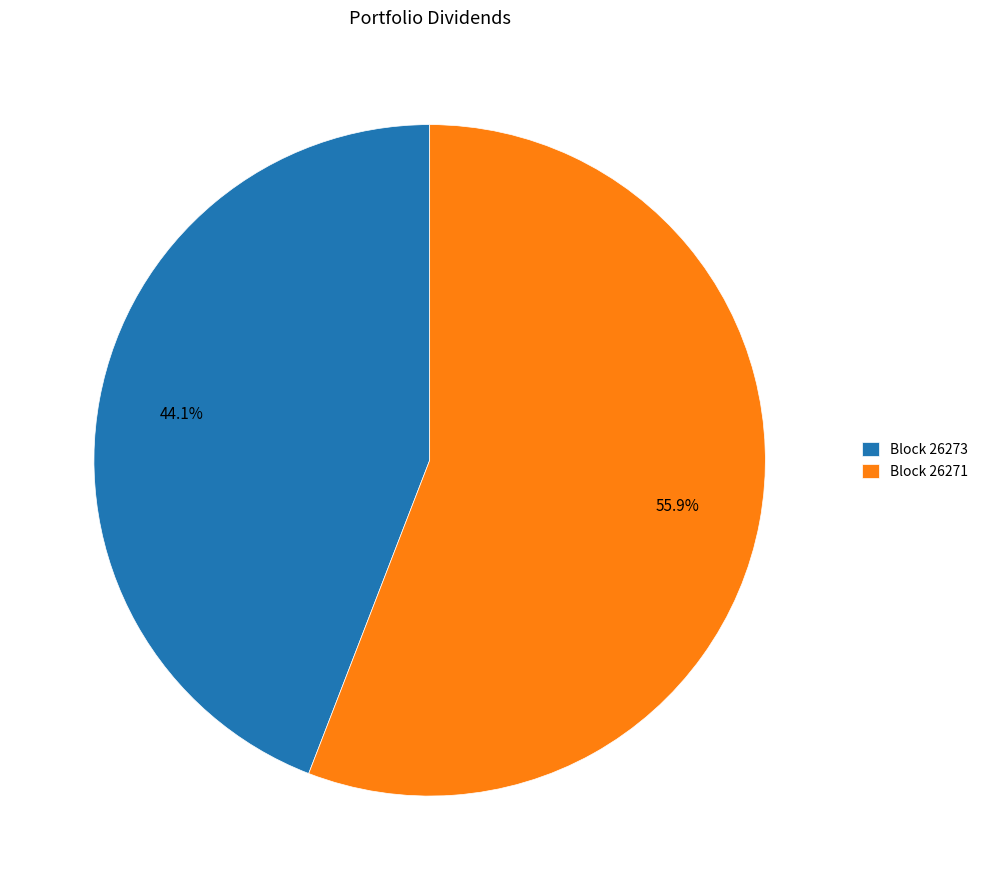

Is there a majority slice in this chart?

Yes